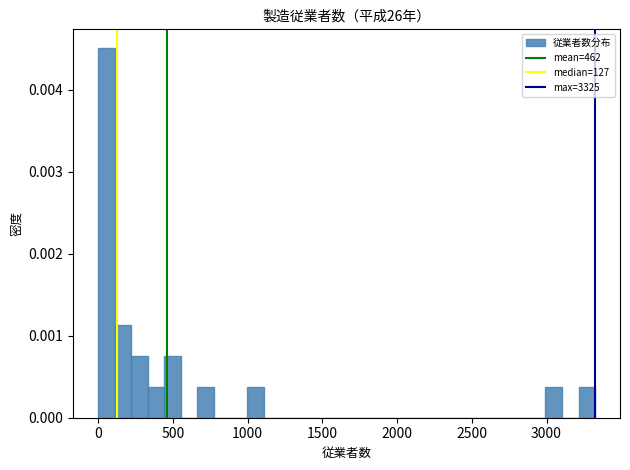

Read against the x-axis, roughly where is the centre of the tallest bar?

50